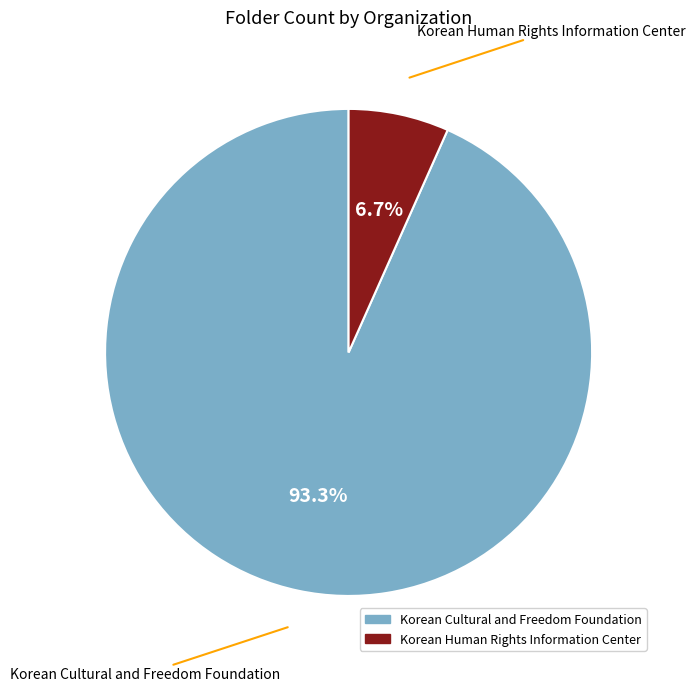

To the nearest percent, what is the combined percentage of Korean Cultural and Freedom Foundation and Korean Human Rights Information Center?

100%